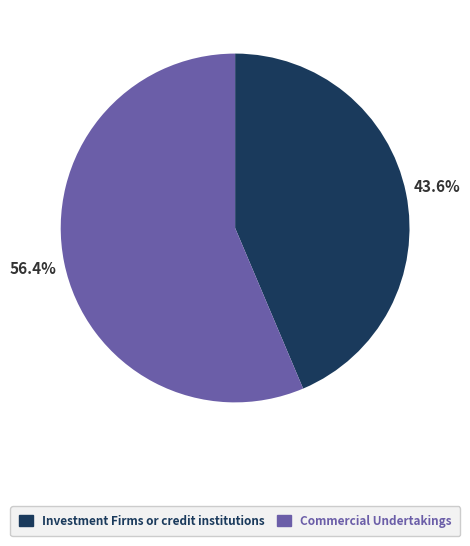

To the nearest percent, what is the difference between the largest and smallest slice percentages?

13%